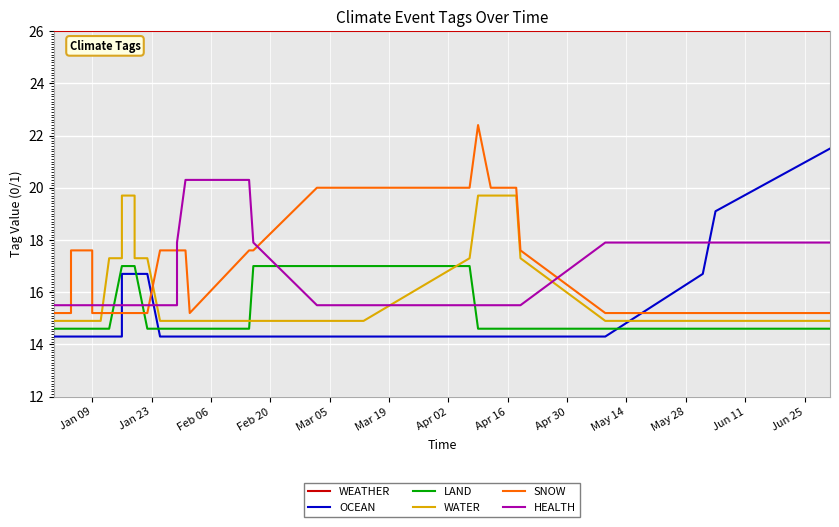

The OCEAN series shows 27.4 at 37. True or false?

False